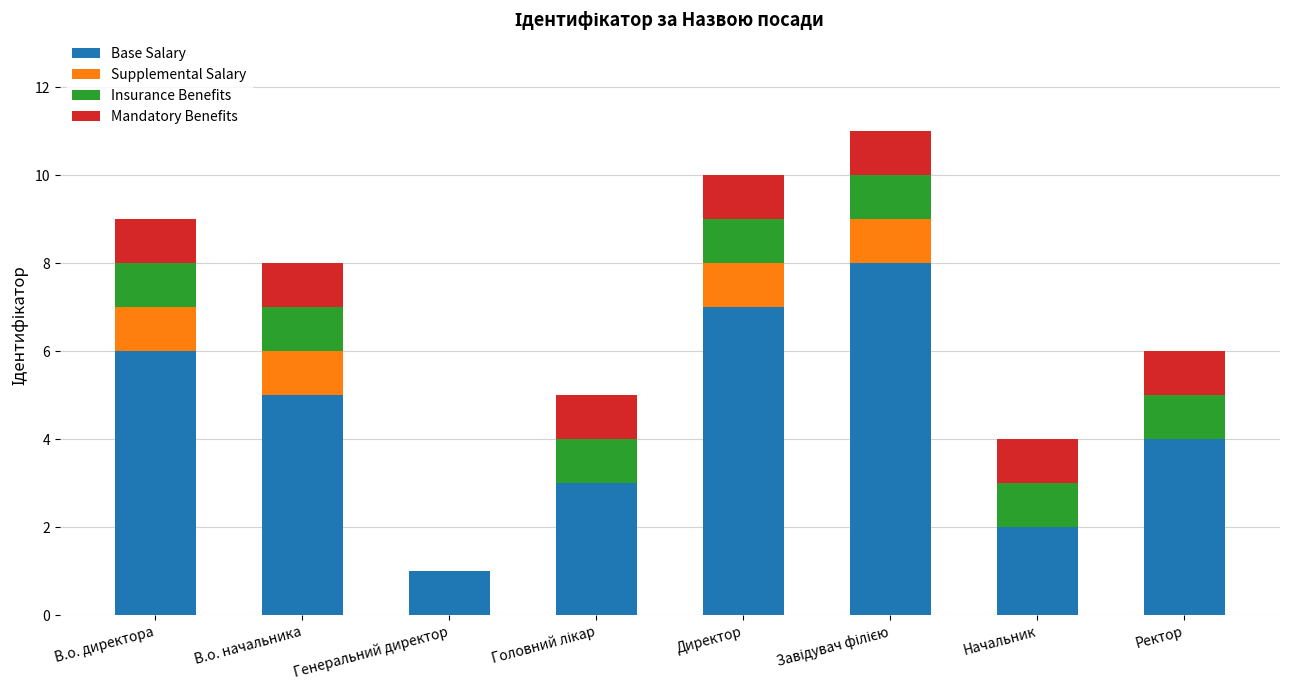

What is the sum of the Base Salary values at Начальник and Директор?

9